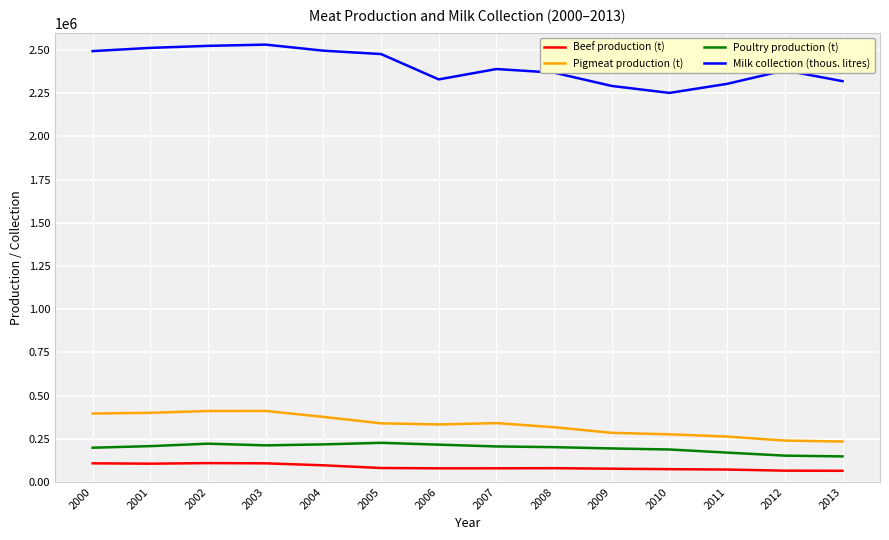

True or false: Poultry production (t) and Beef production (t) intersect in this chart.

False